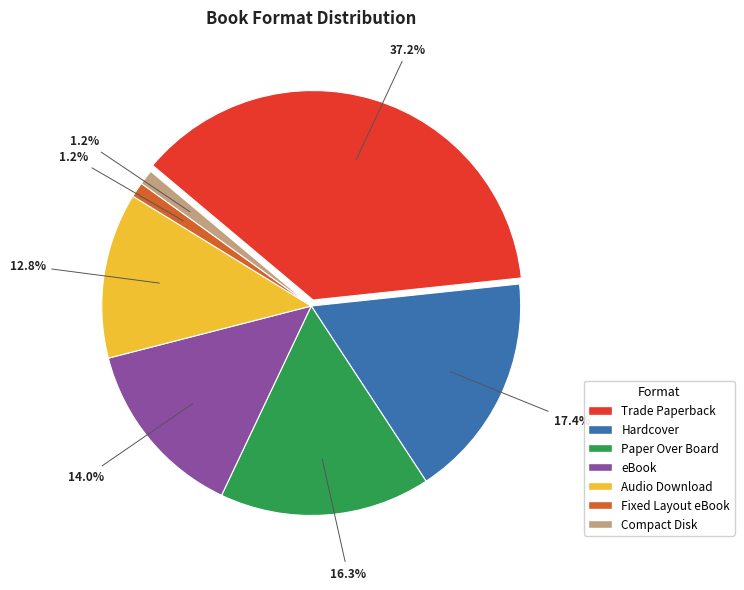

Do Paper Over Board and Compact Disk together represent more than half of the pie?

No